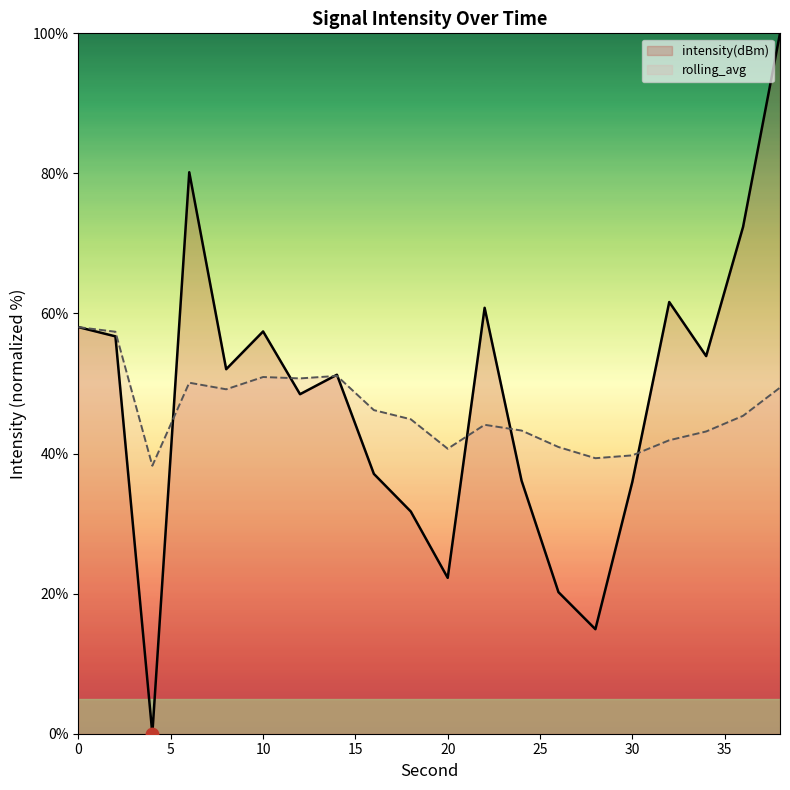

Which series has the largest Y range (max minus min)?

intensity(dBm)